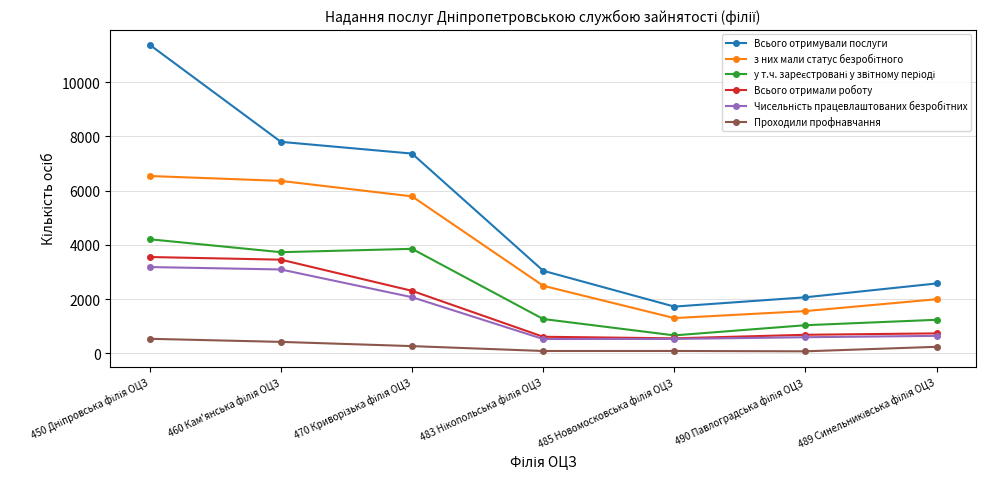

Which series has the widest spread of values?

Всього отримували послуги